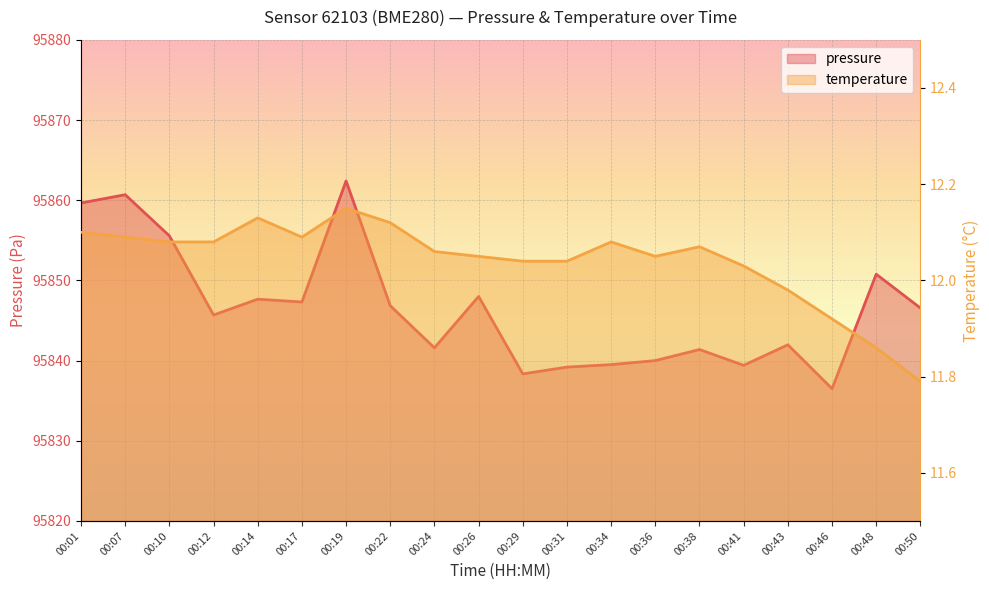

Which series has the largest range (max minus min)?

pressure